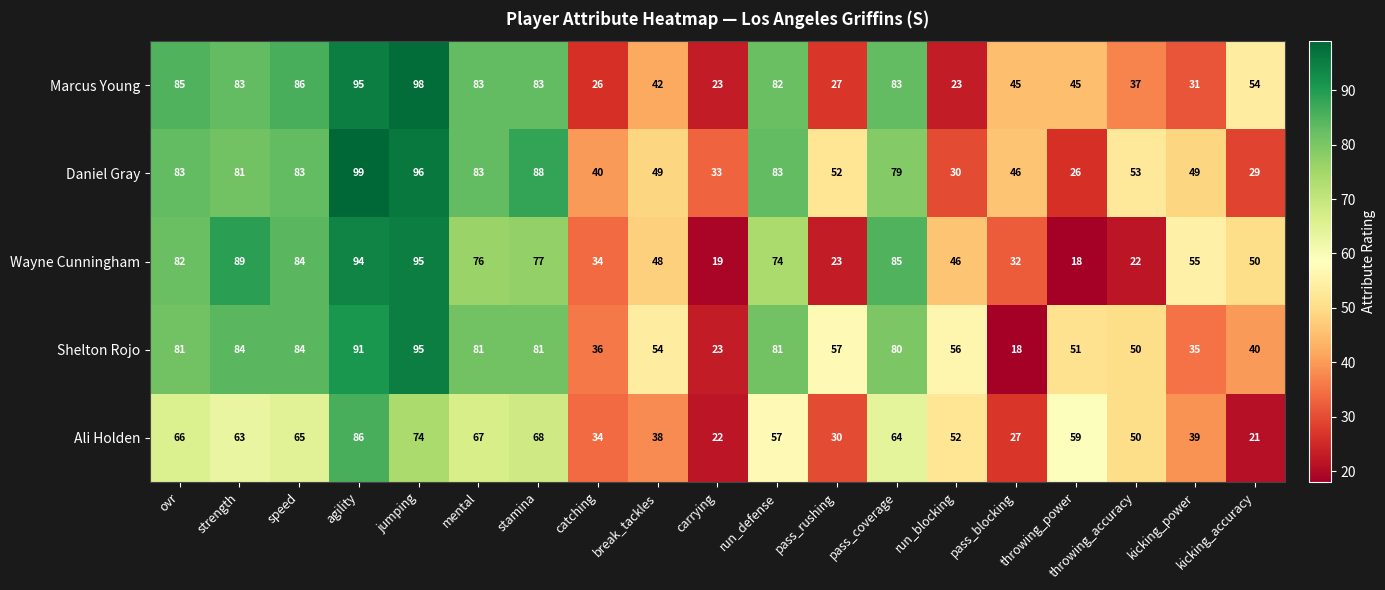

Is it true that Shelton Rojo equals 65 at kicking_accuracy?

False